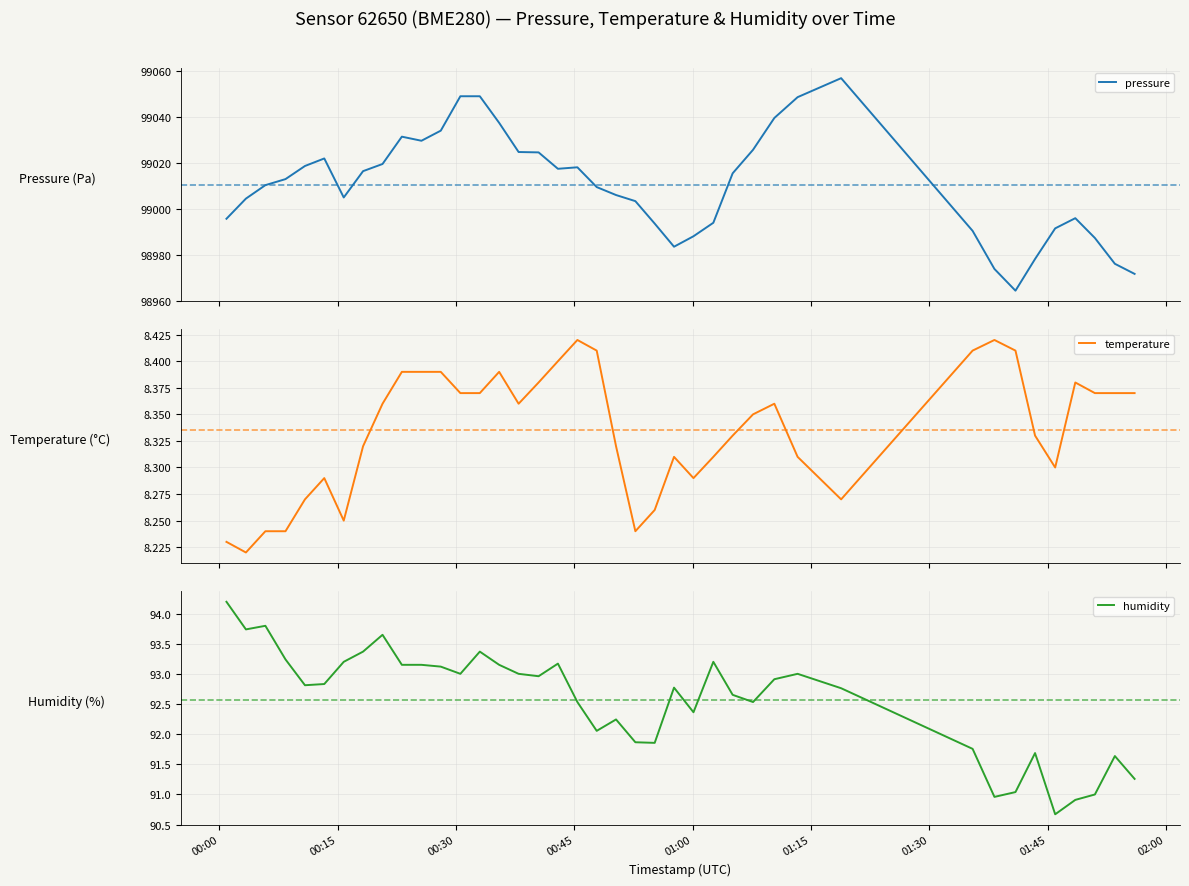

What is the highest value of the pressure series?

99056.9